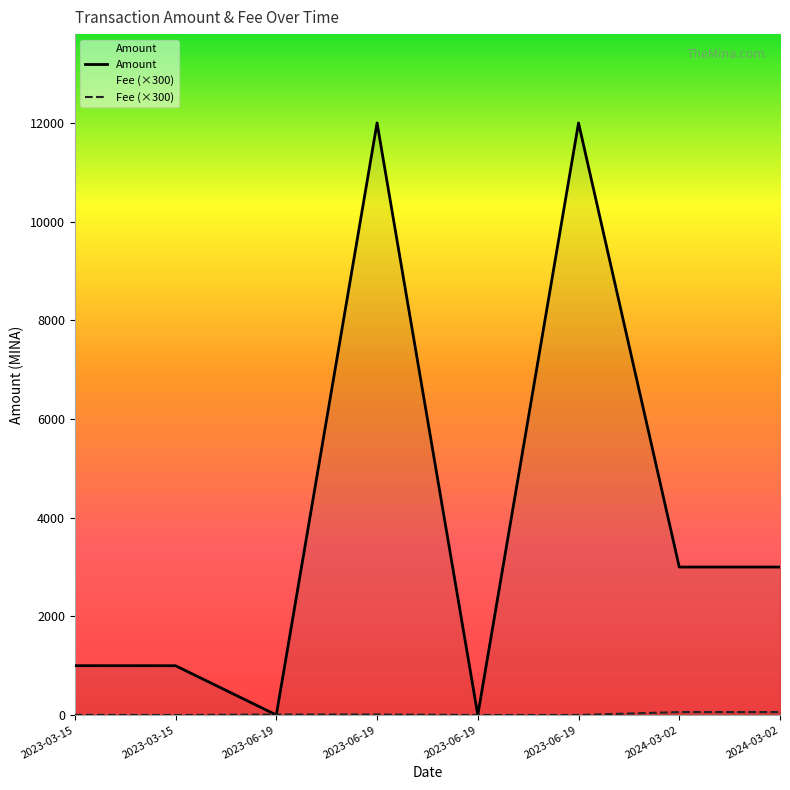

True or false: Amount has a value of 19924.2 at 2023-06-19 22:06.

False